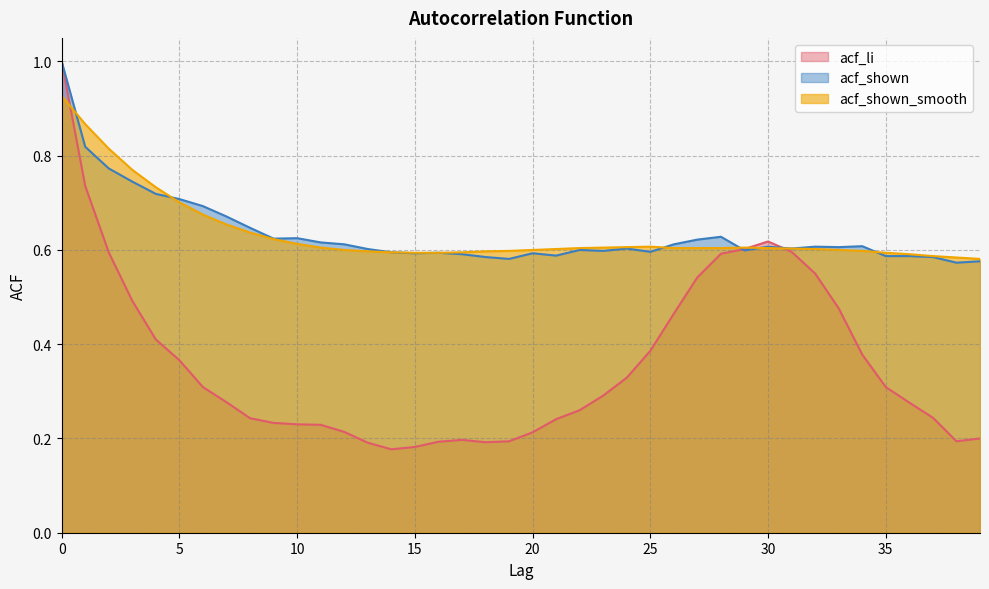

What is the greatest value displayed?

1.0